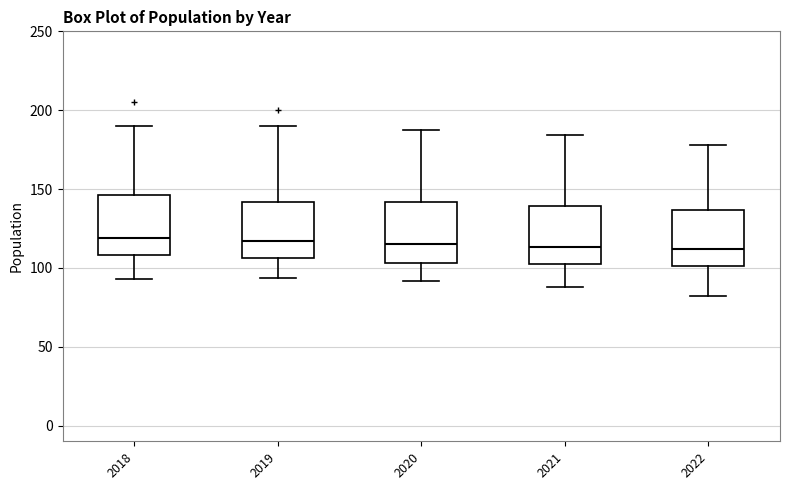

Where is the lower edge of the box at x = 2022 on the y-axis? The values are not printed on the chart, so give them approximately, as read against the axis.

100